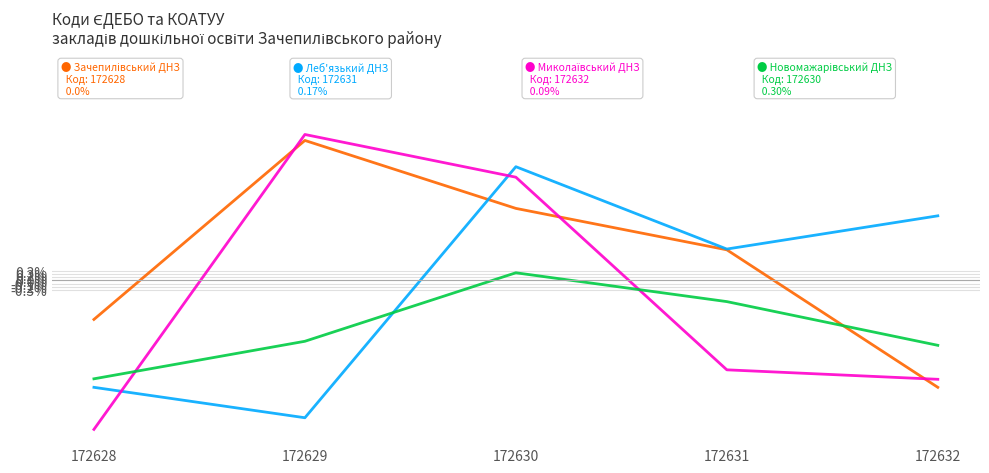

What is the total value across all series at 172629?

2.8